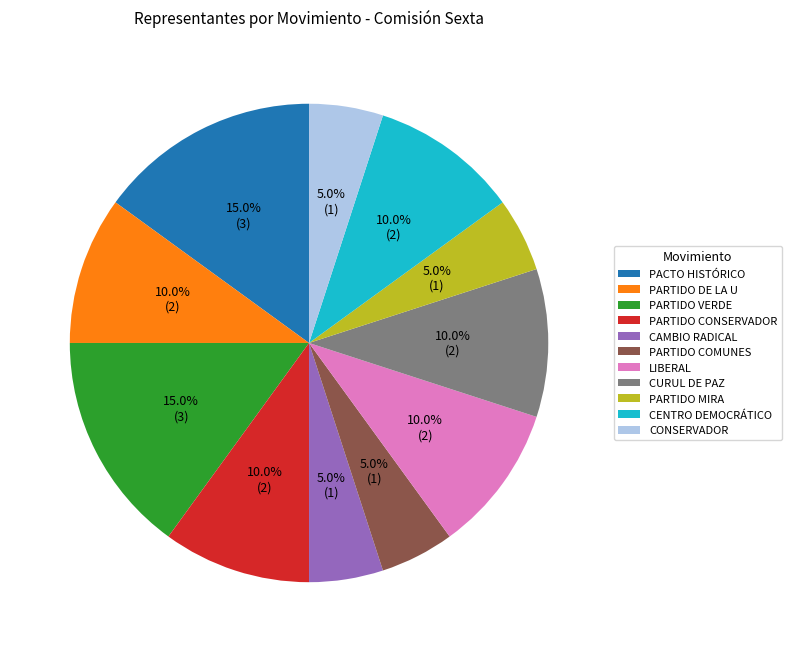

Is there any slice that represents more than half of the pie?

No